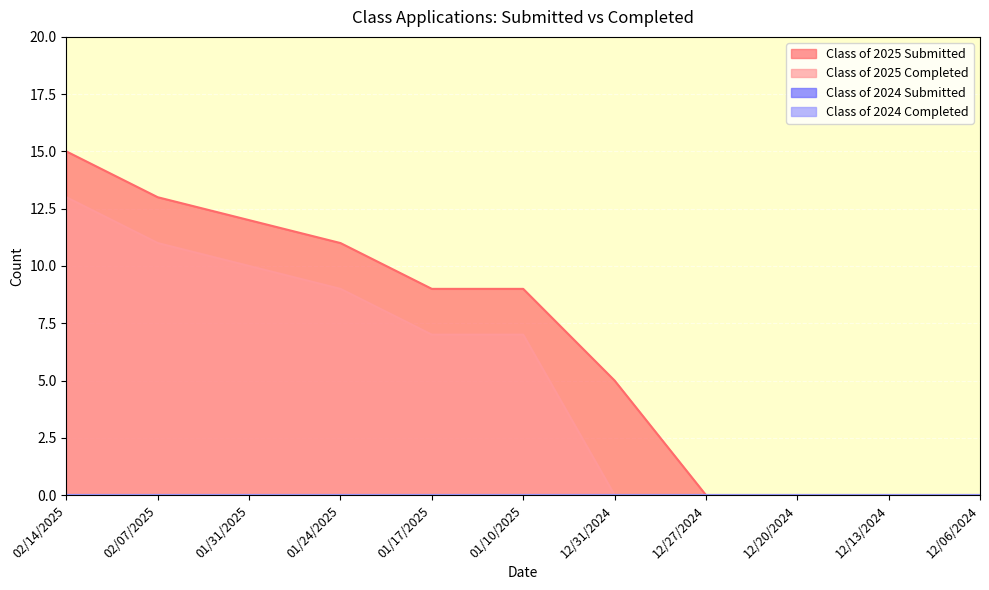

At which label does Class of 2025 Submitted reach its minimum?

12/27/2024